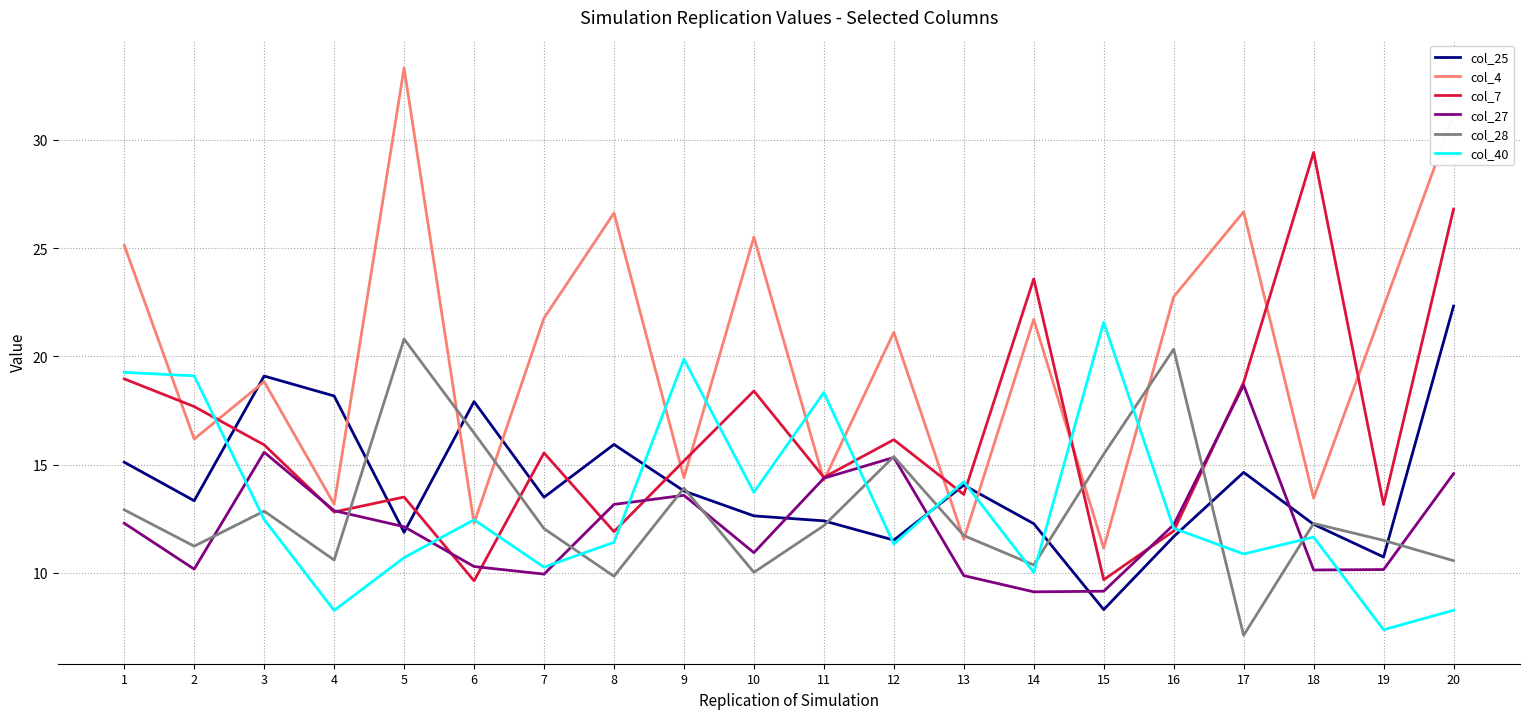

Is it true that col_4 equals 25.5 at 10?

True